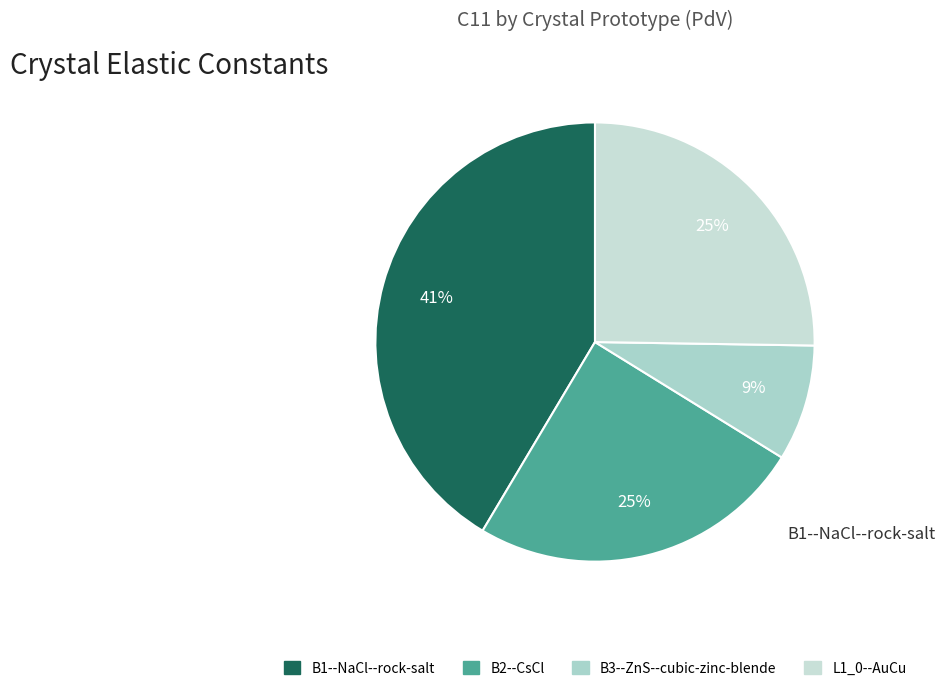

What is the change in value from B2--CsCl to B3--ZnS--cubic-zinc-blende?

-169.7